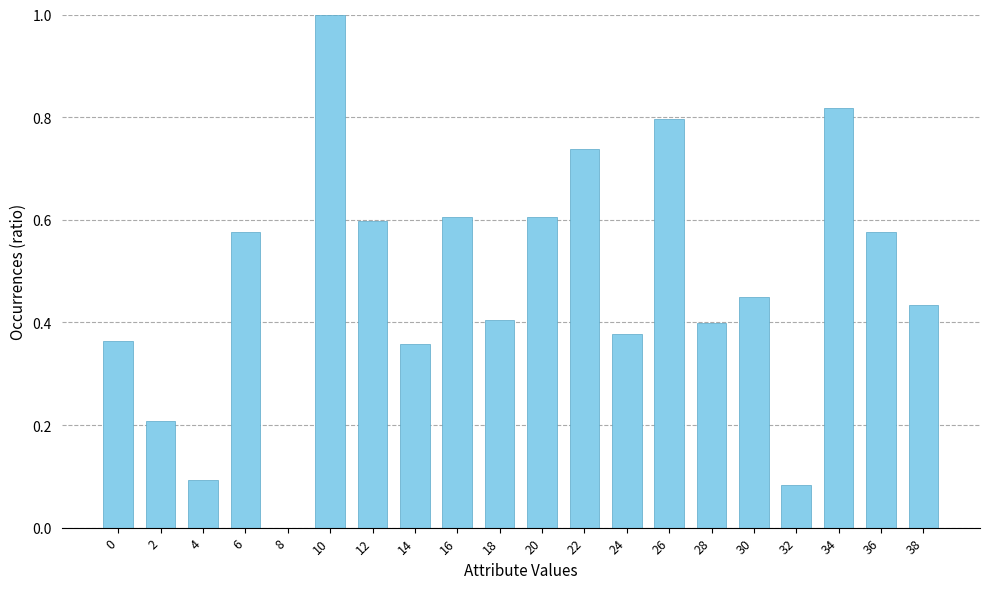

What is the sum of all values?

9.5